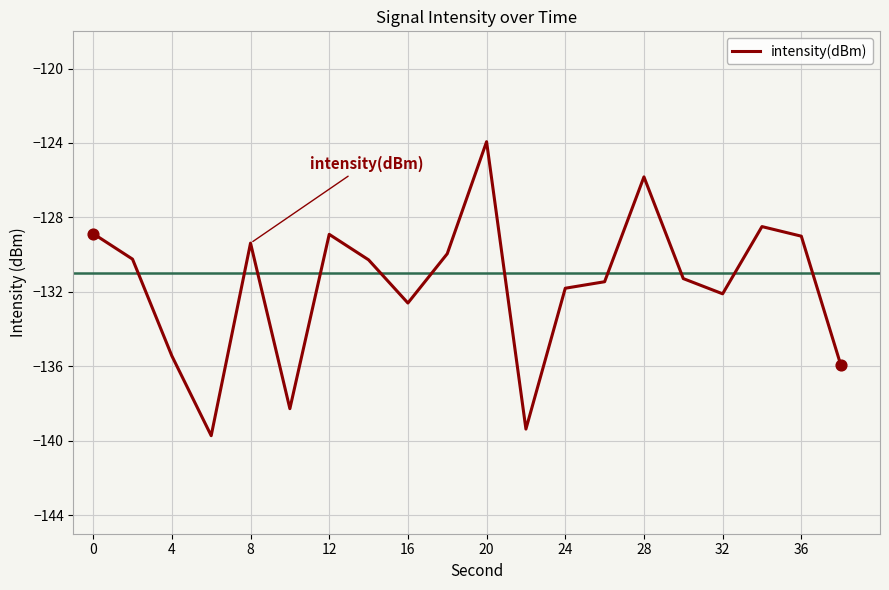

What is the maximum value shown in the chart?

-123.9